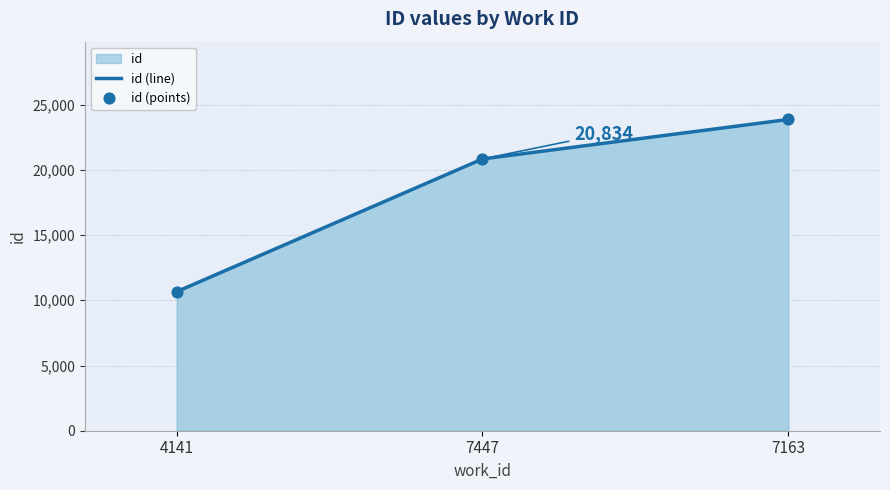

Which series has the largest total across all categories?

id (line)